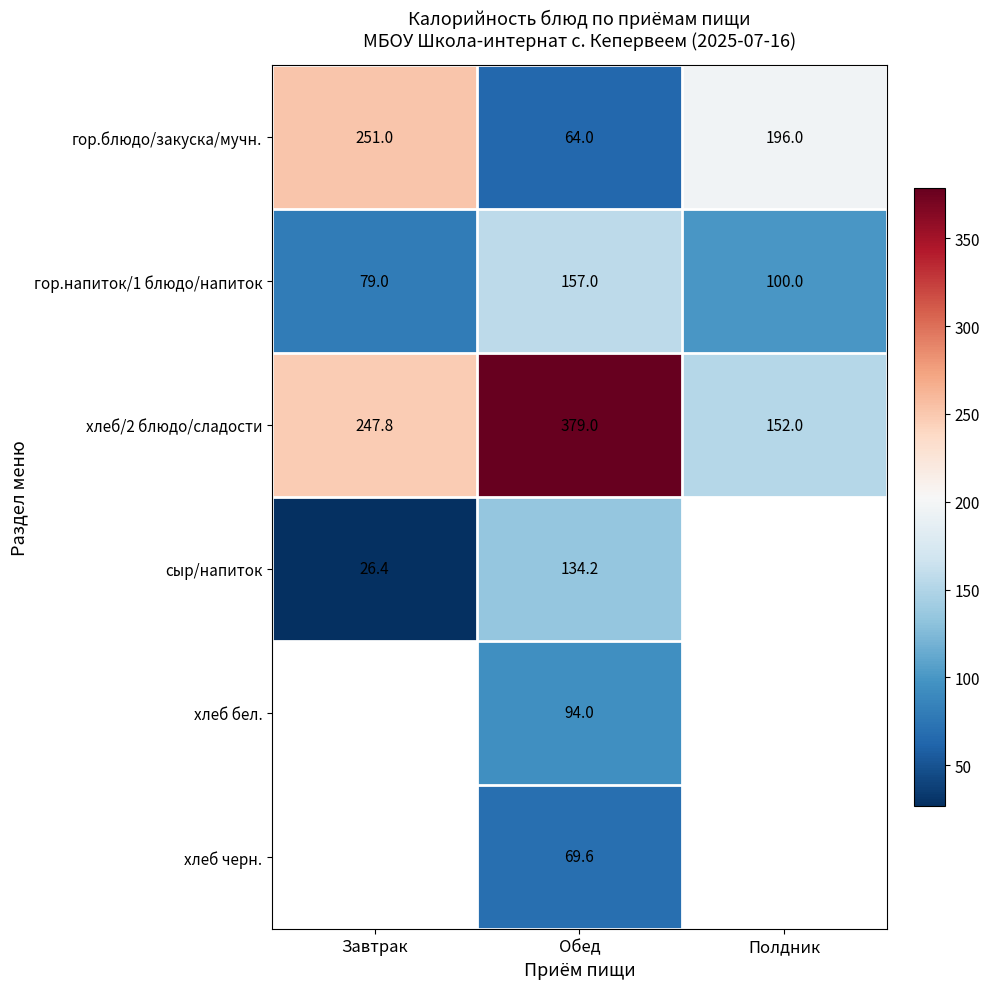

What is the total value across all series at Обед?

897.8